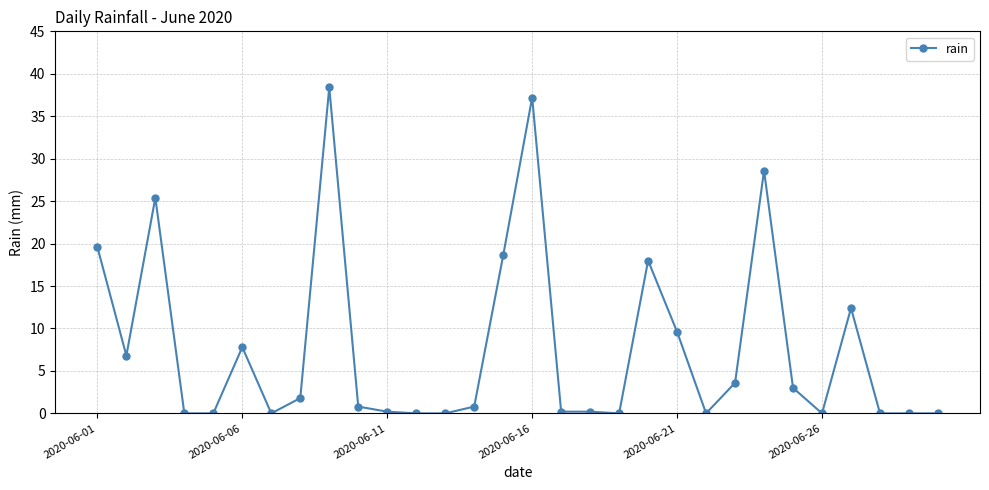

Does the chart display data point markers on the line(s)?

Yes